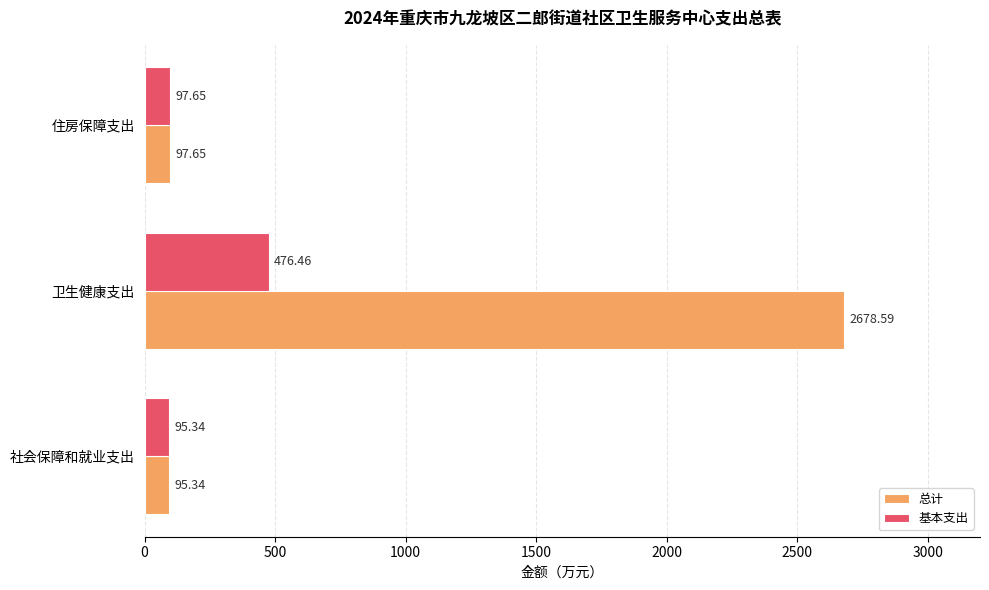

What is the difference between the maximum and second lowest values in the 基本支出 series?

378.8